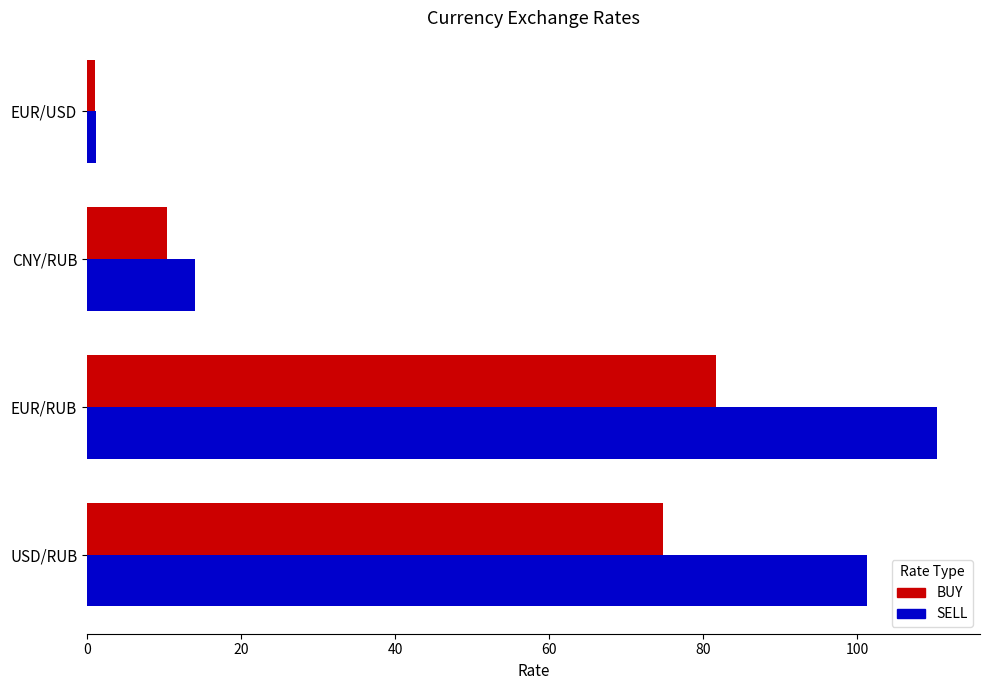

True or false: BUY has a value of 132.1 at USD/RUB.

False